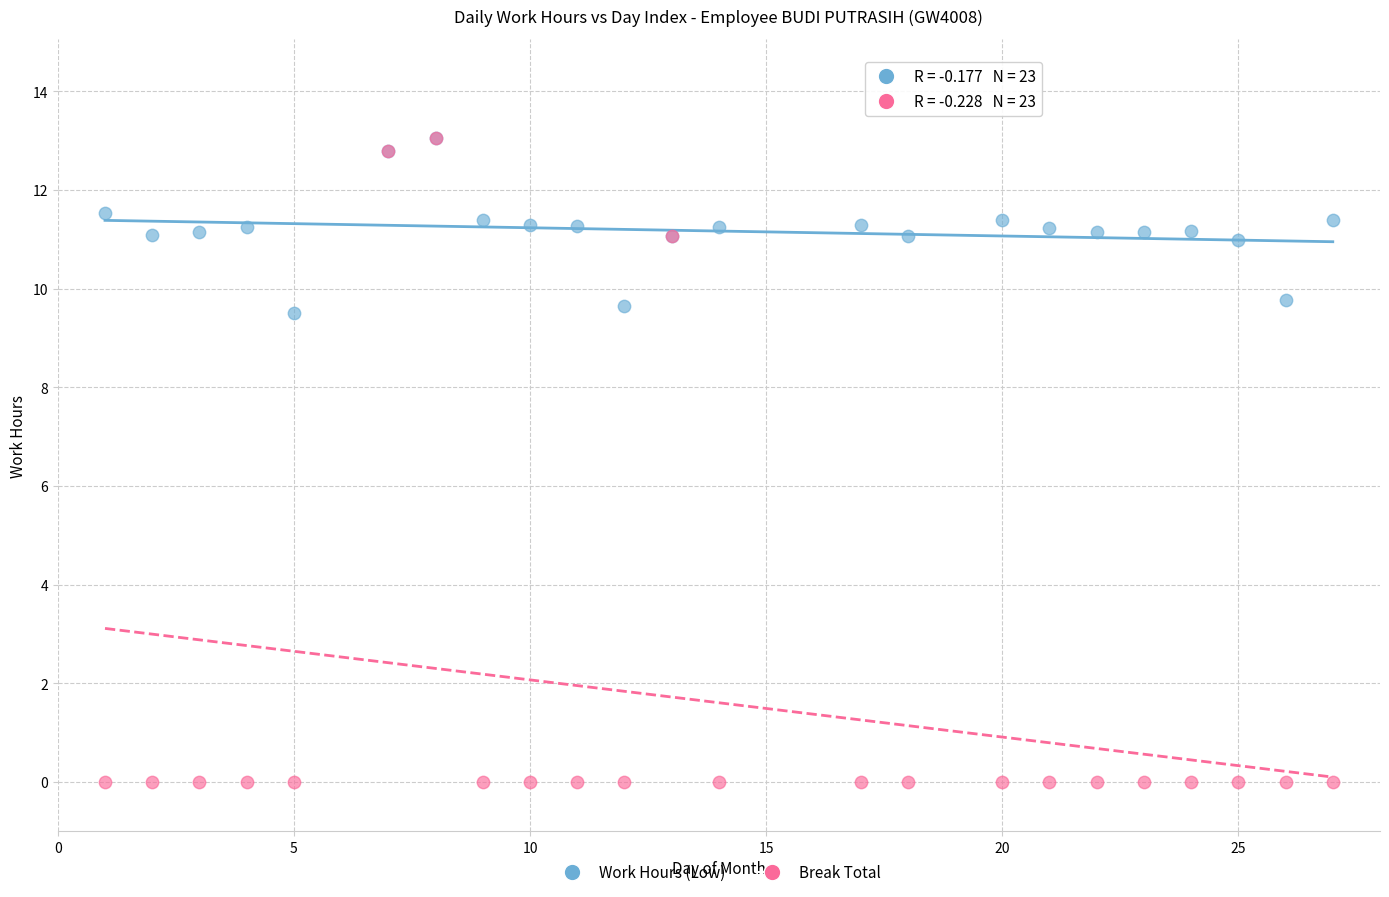

Which series contains the lowest Y value?

Break Total